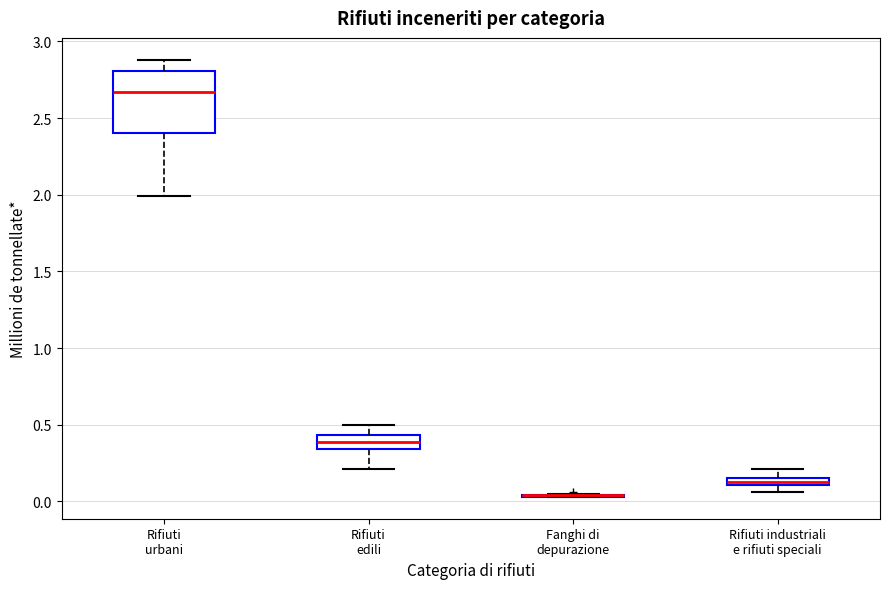

Where does the upper whisker of the box for Rifiuti industriali e rifiuti speciali end on the y-axis? The values are not printed on the chart, so give them approximately, as read against the axis.

0.20